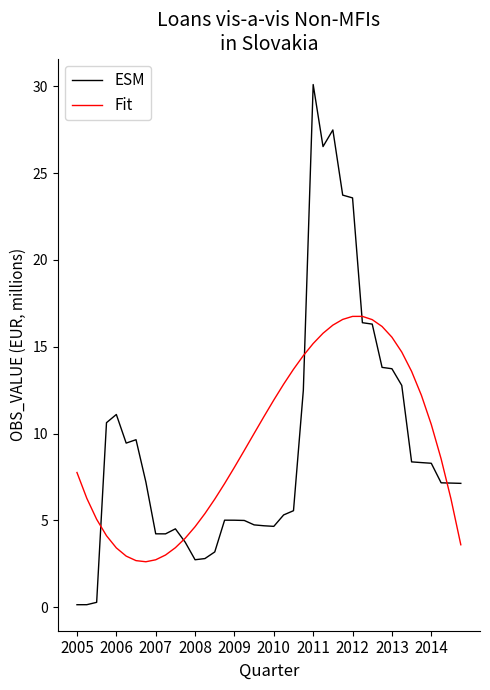

How many distinct data groups are displayed?

2